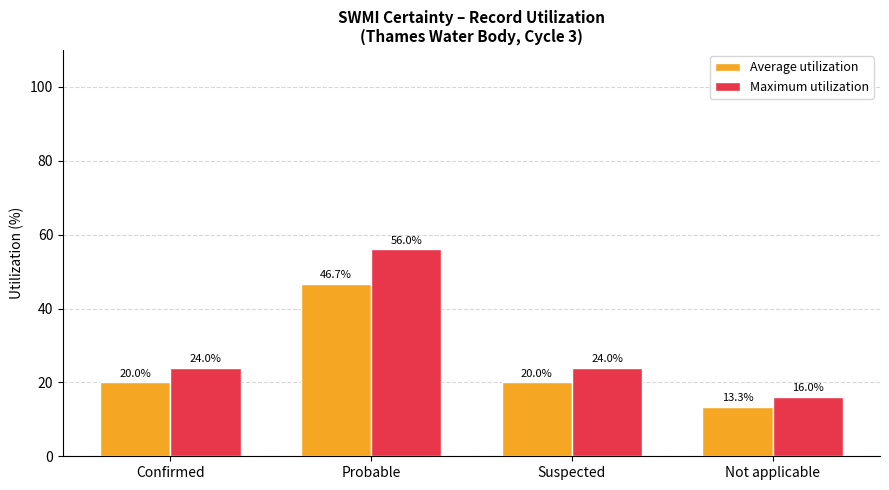

What is the label of the 2nd bar from the left?

Probable